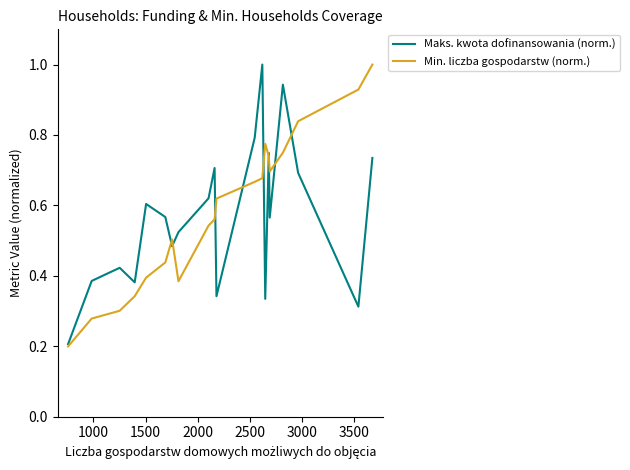

Does the chart display data point markers on the line(s)?

No